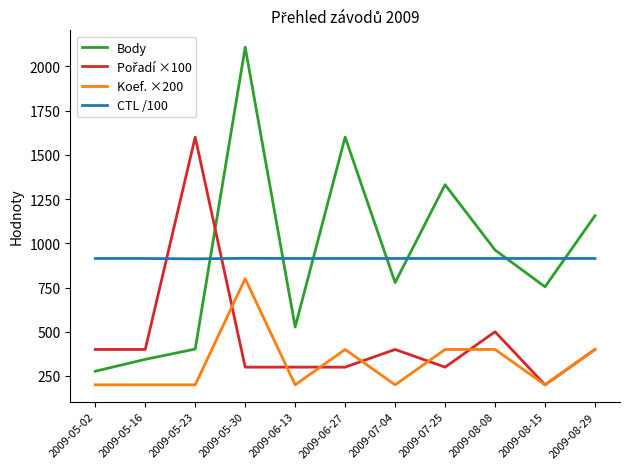

How many interior local peaks does the Body series have?

3